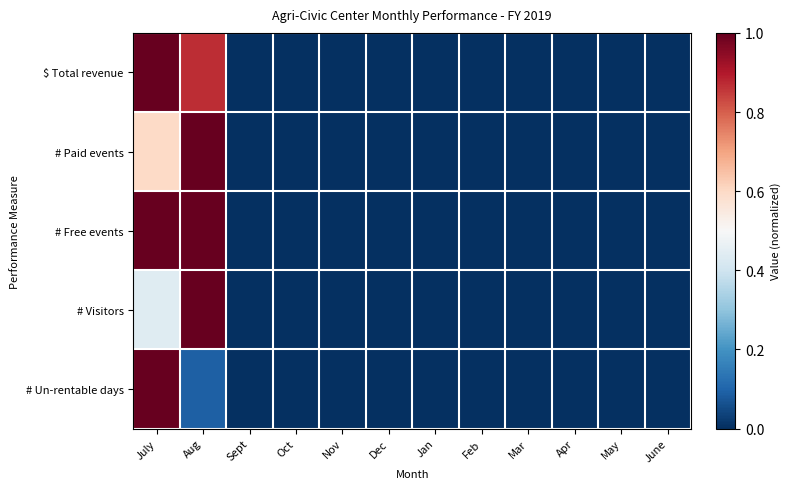

Which has a higher value, Apr or Feb?

Apr